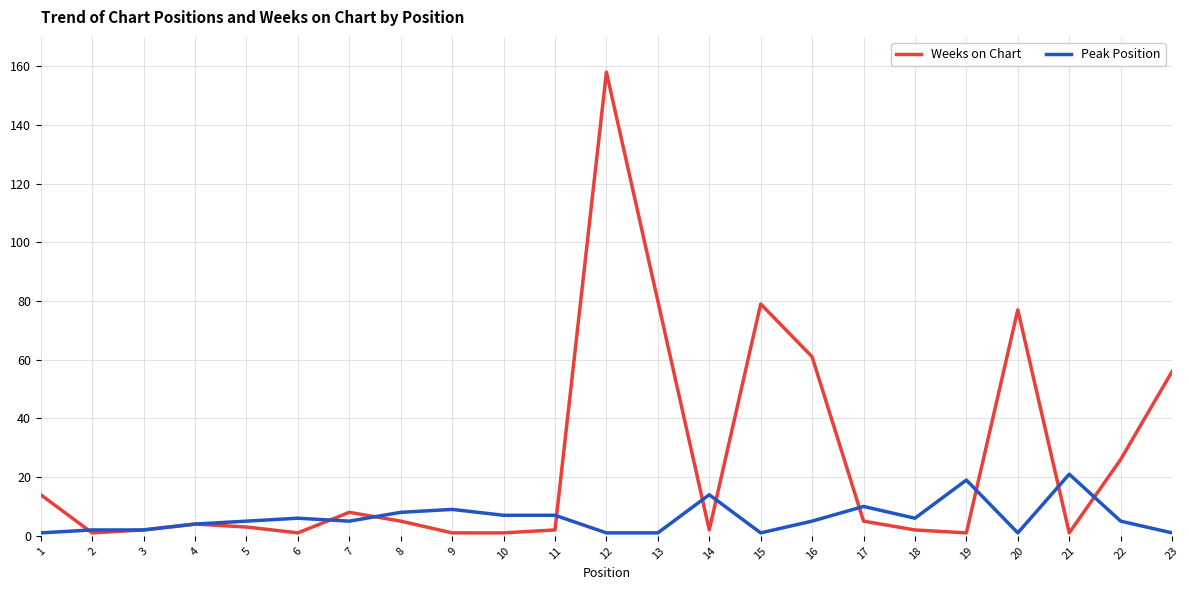

The Weeks on Chart series shows 35 at 22. True or false?

False